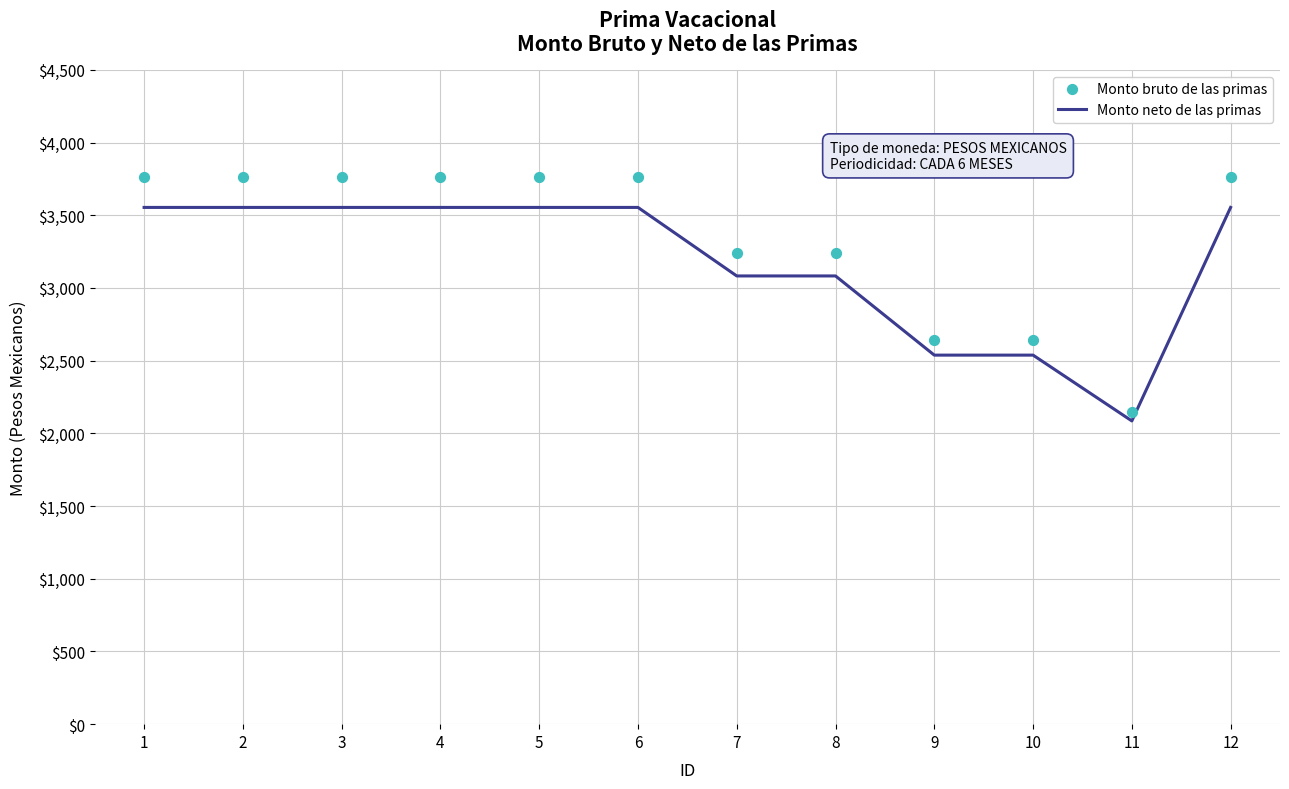

Which series contains the highest Y value?

Monto bruto de las primas